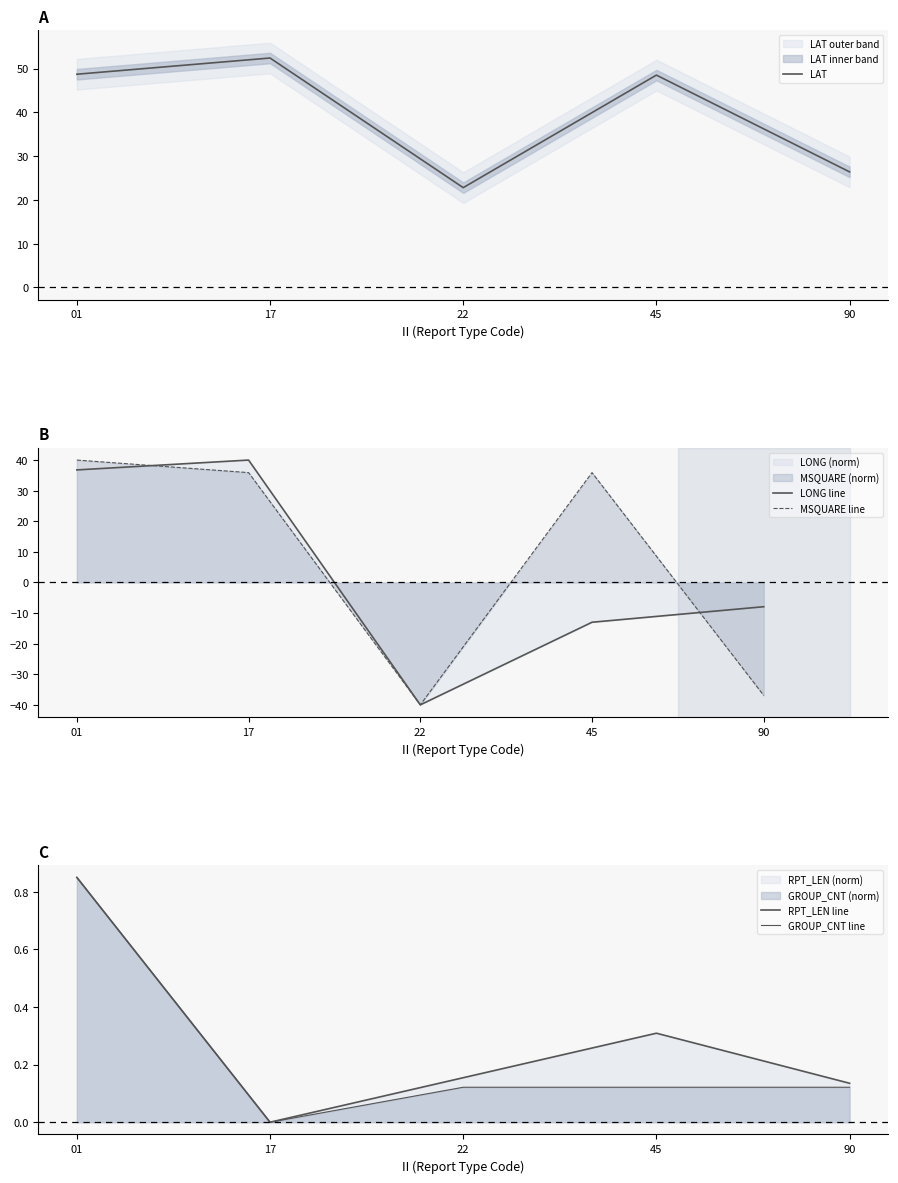

What is the sum of the GROUP_CNT line values at 17 and 01?

0.8